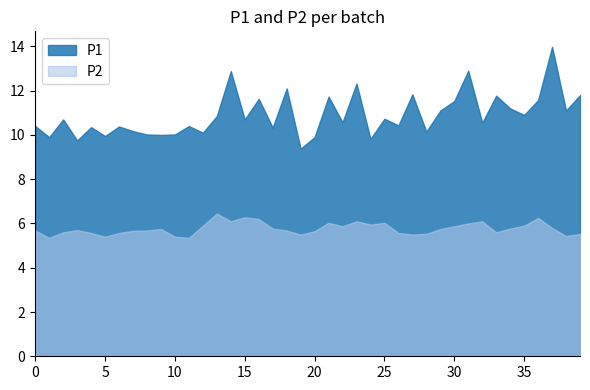

What is the difference between the highest and lowest values at 24?

3.9